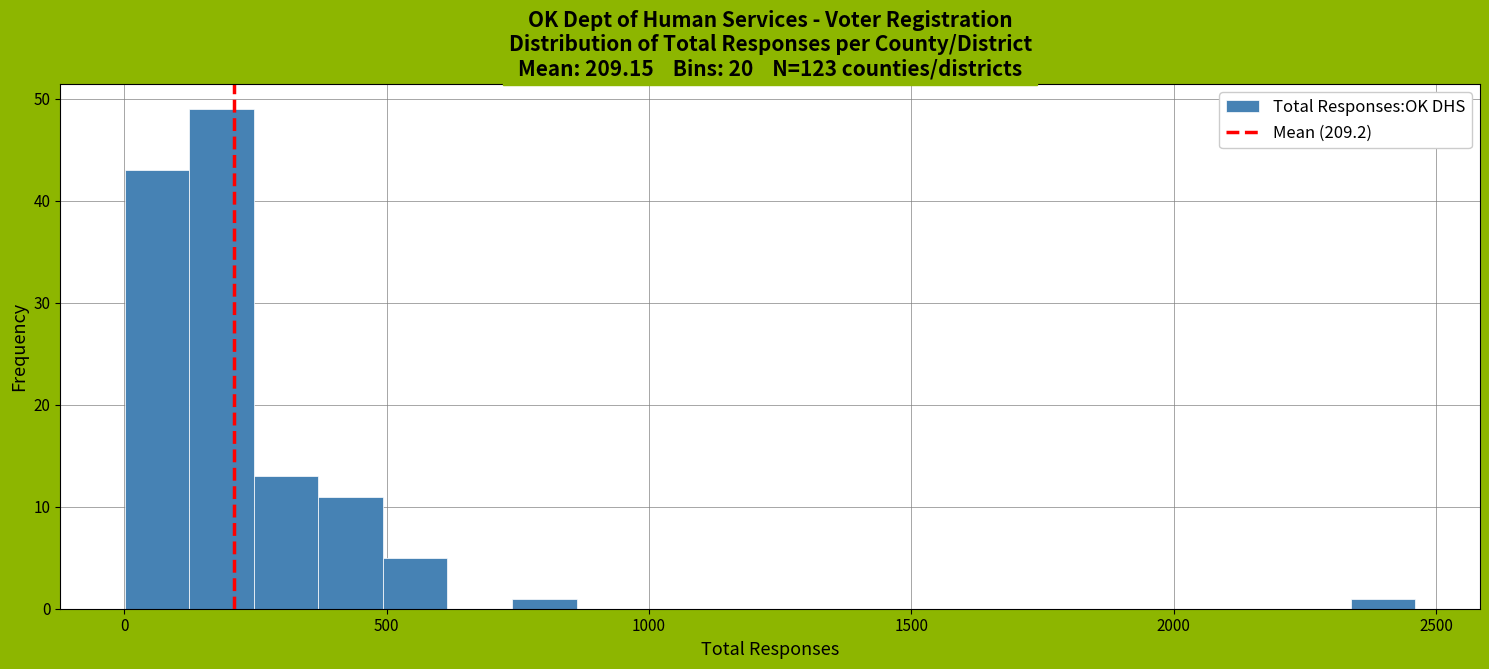

Read against the x-axis, roughly where is the centre of the tallest bar?

200